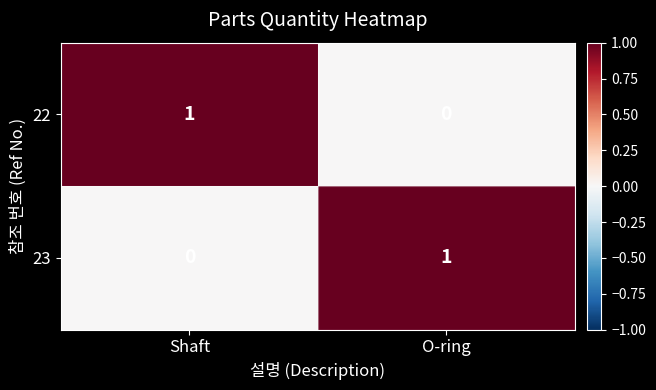

How many data points does each series have?

2